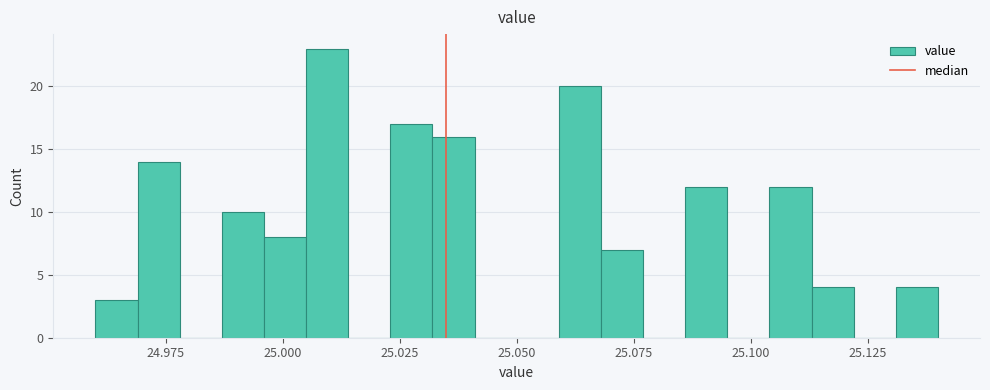

Read against the x-axis, roughly where is the centre of the tallest bar?

25.010